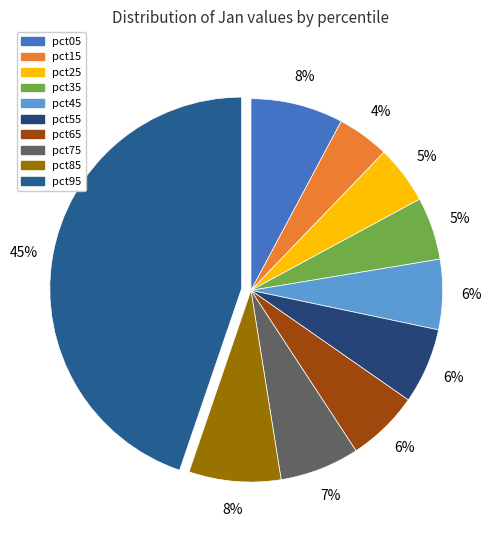

What portion of the pie excludes pct05?

92.2%